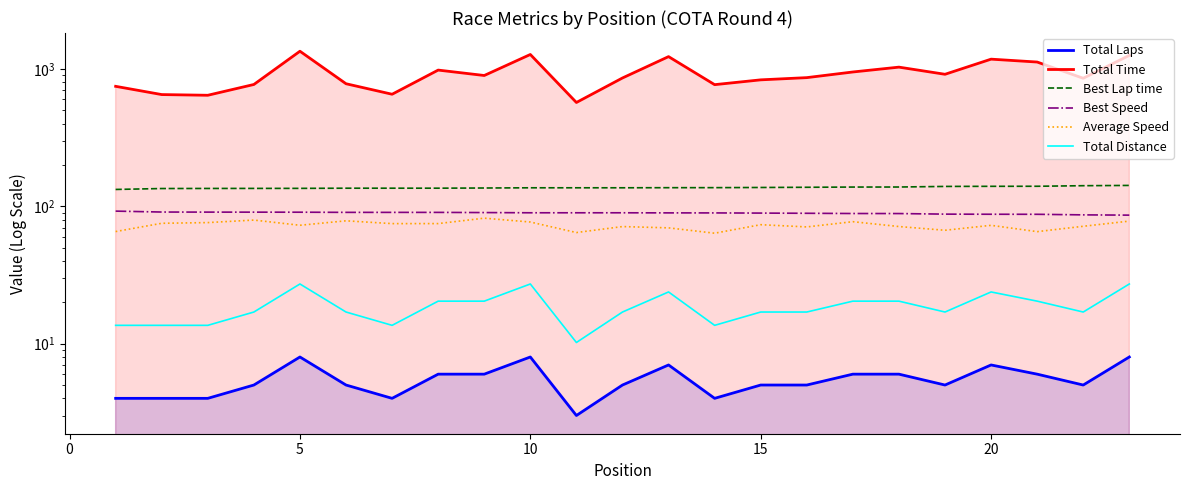

Is the value of Best Speed at 18 greater than the value of Total Distance at −5?

Yes